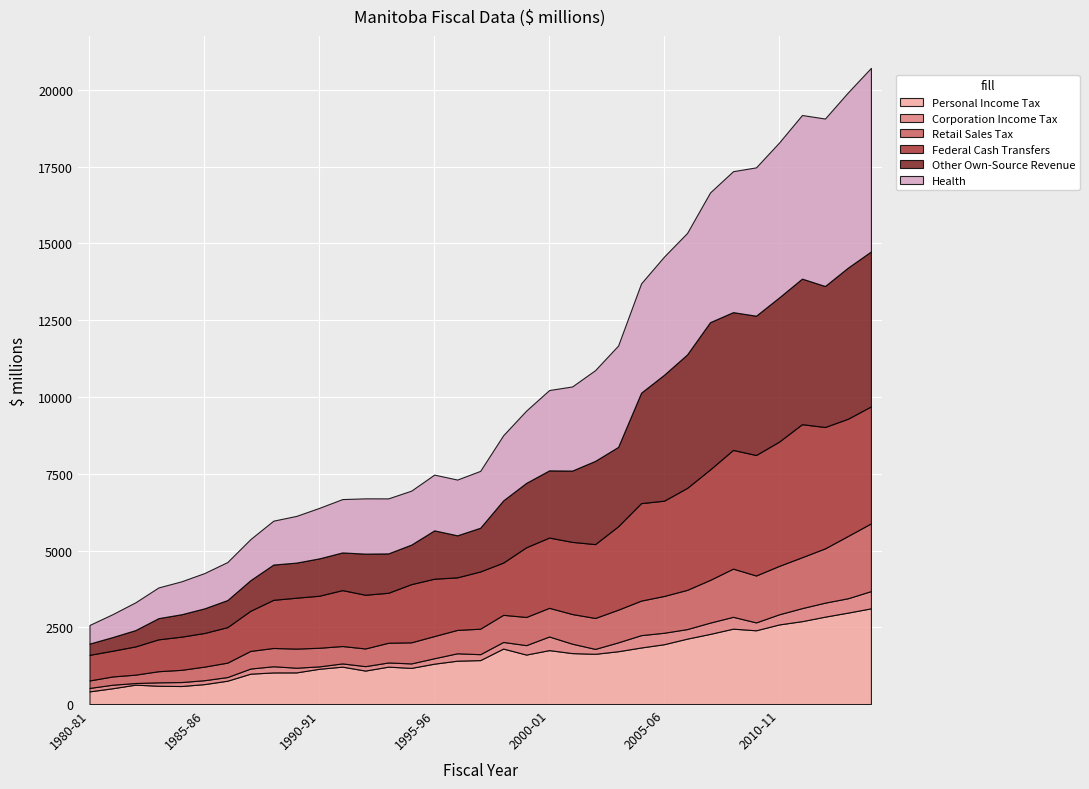

What is the spread (max minus min) of values at 2002-03?

2795.0